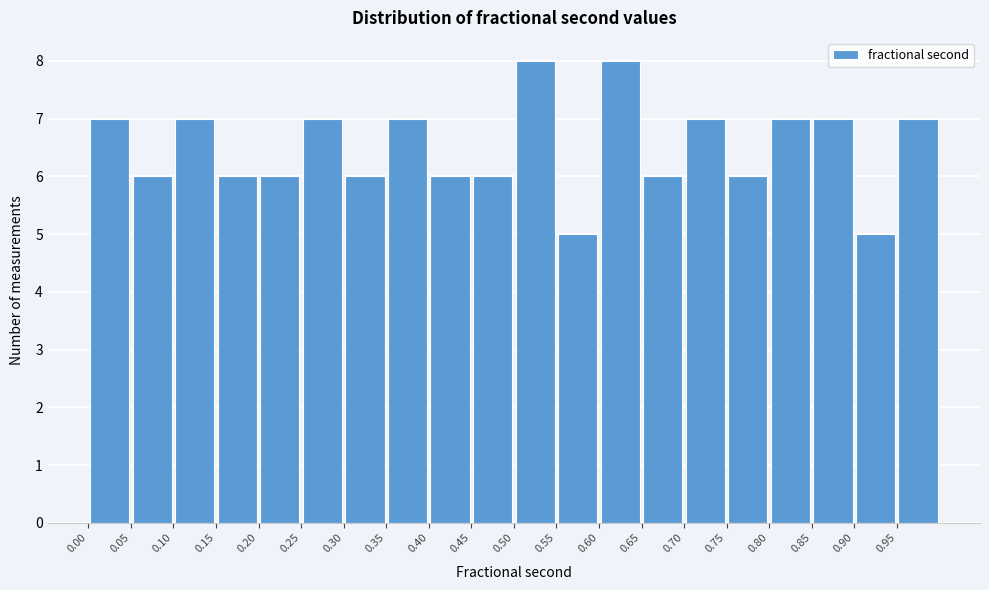

Reading left to right, transcribe this chart: for each bar, give the range it covers on the x-axis and its height. The values are not printed on the chart, so give them approximately, as read against the axis.

0.00 to 0.05: 7
0.05 to 0.10: 6
0.10 to 0.15: 7
0.15 to 0.20: 6
0.20 to 0.25: 6
0.25 to 0.30: 7
0.30 to 0.35: 6
0.35 to 0.40: 7
0.40 to 0.45: 6
0.45 to 0.50: 6
0.50 to 0.55: 8
0.55 to 0.60: 5
0.60 to 0.65: 8
0.65 to 0.70: 6
0.70 to 0.75: 7
0.75 to 0.80: 6
0.80 to 0.85: 7
0.85 to 0.90: 7
0.90 to 0.95: 5
0.95 to 1.00: 7